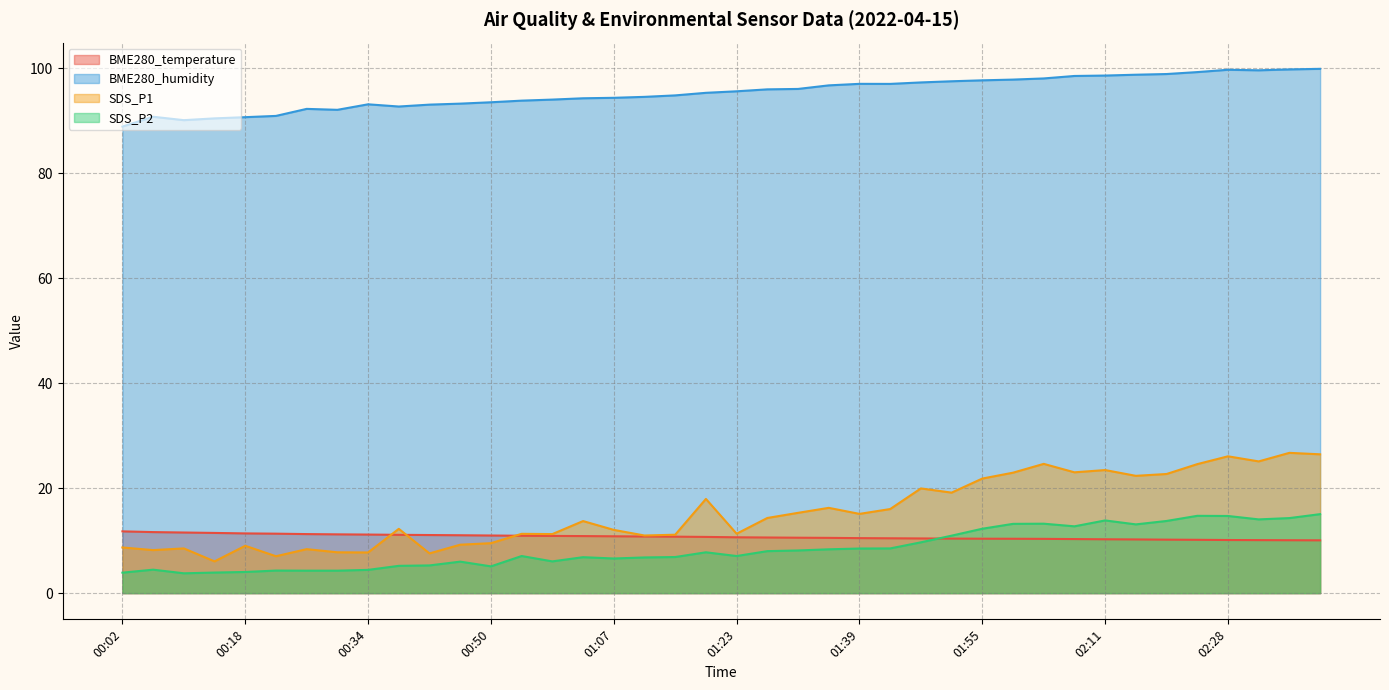

Count the number of categories in the chart.

40